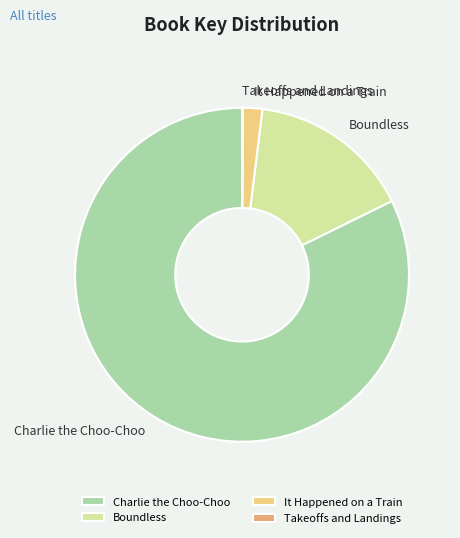

True or false: Charlie the Choo-Choo accounts for 82% of the total.

True